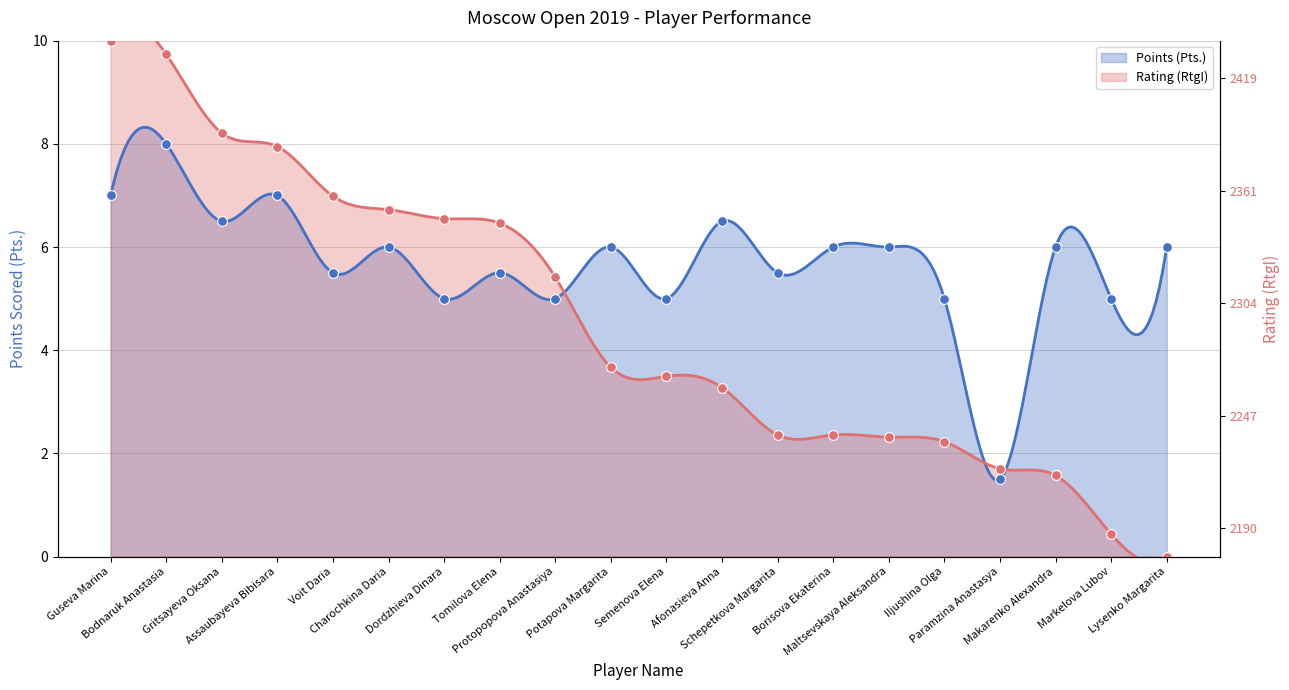

What is the total value across all series at Afonasieva Anna?

9.8